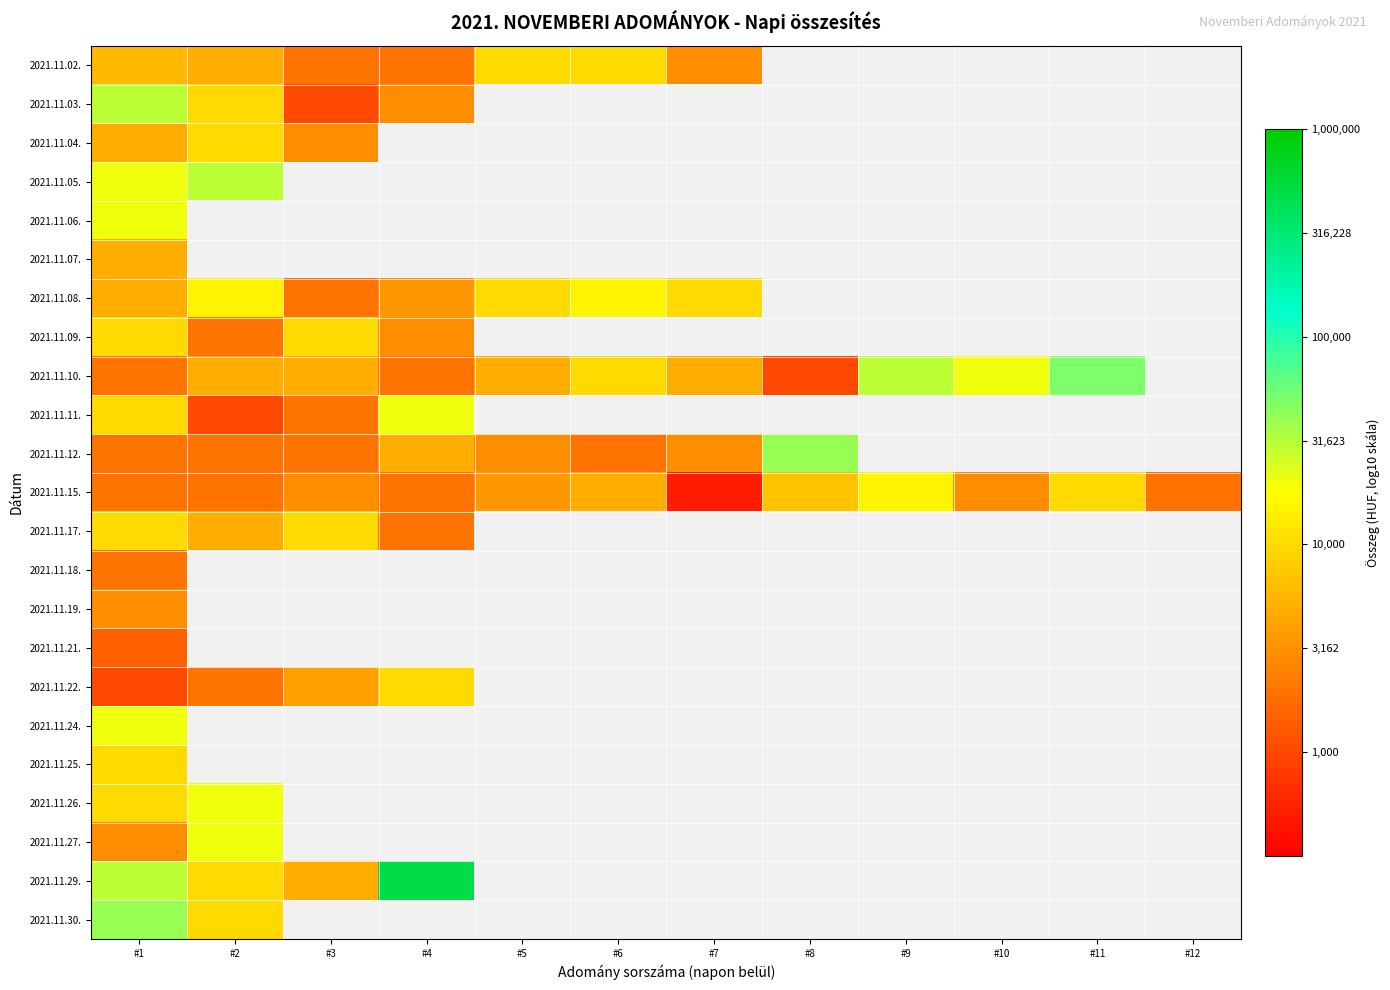

Which category has the lowest value across all series?

#7